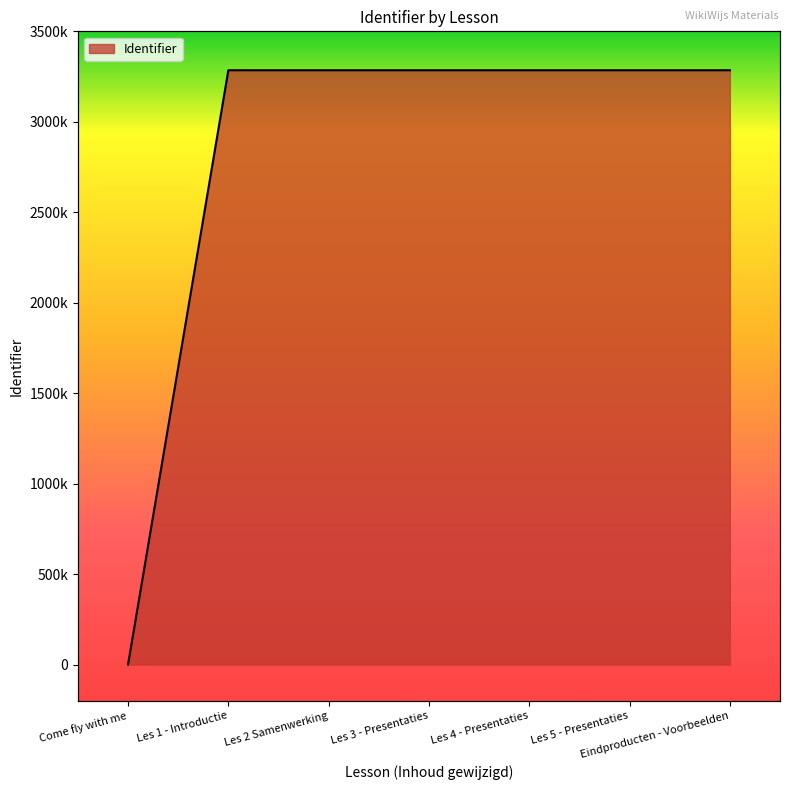

Reading left to right, what are all the values shown in this chart?

0	3284891	3284895	3284897	3284900	3284902	3284904